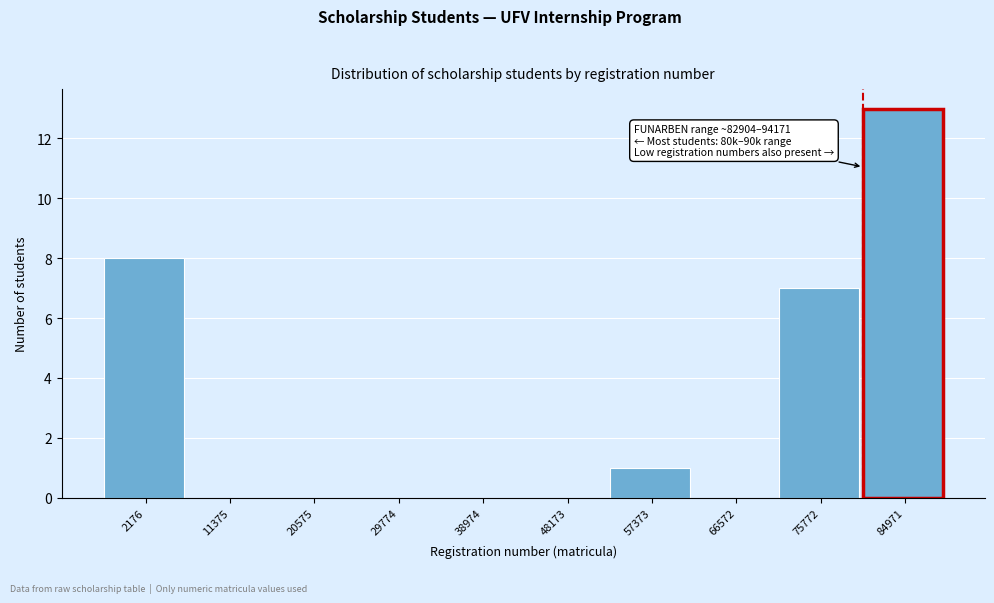

Reading right to left, what are all the values shown in this chart?

84971=13	75772=7	66572=0	57373=1	48173=0	38974=0	29774=0	20575=0	11375=0	2176=8